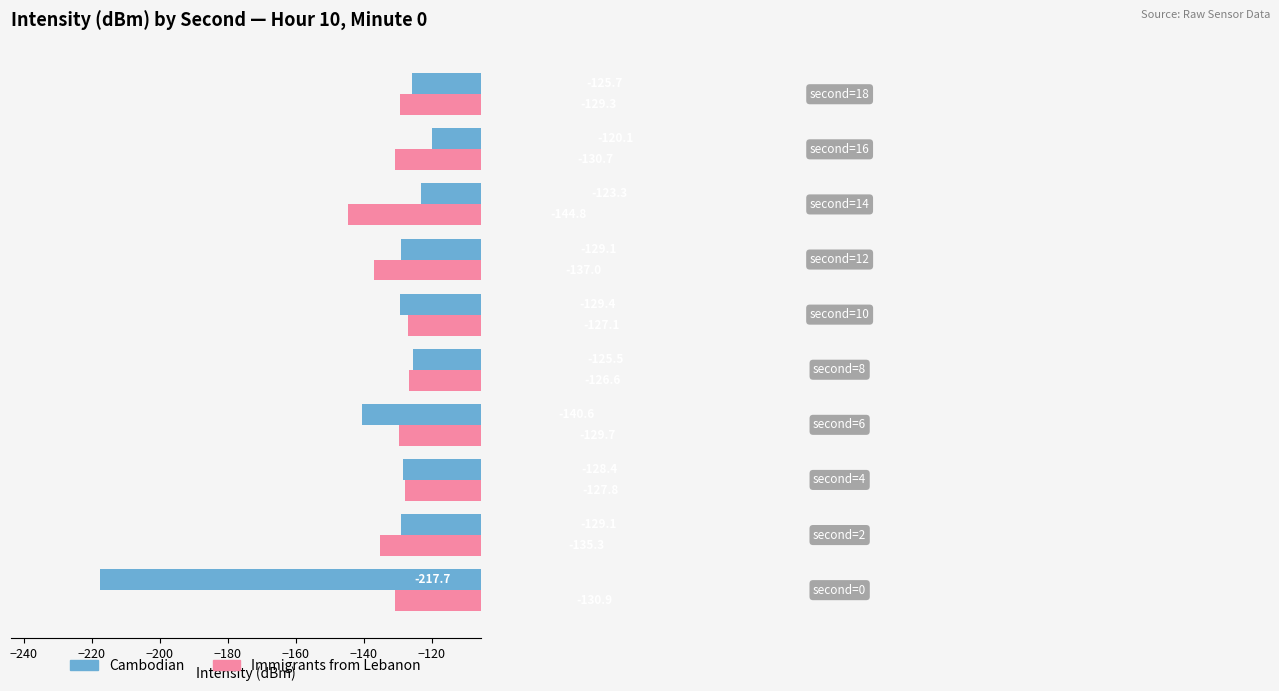

What is the difference between the maximum and minimum values in the Cambodian series?

97.6